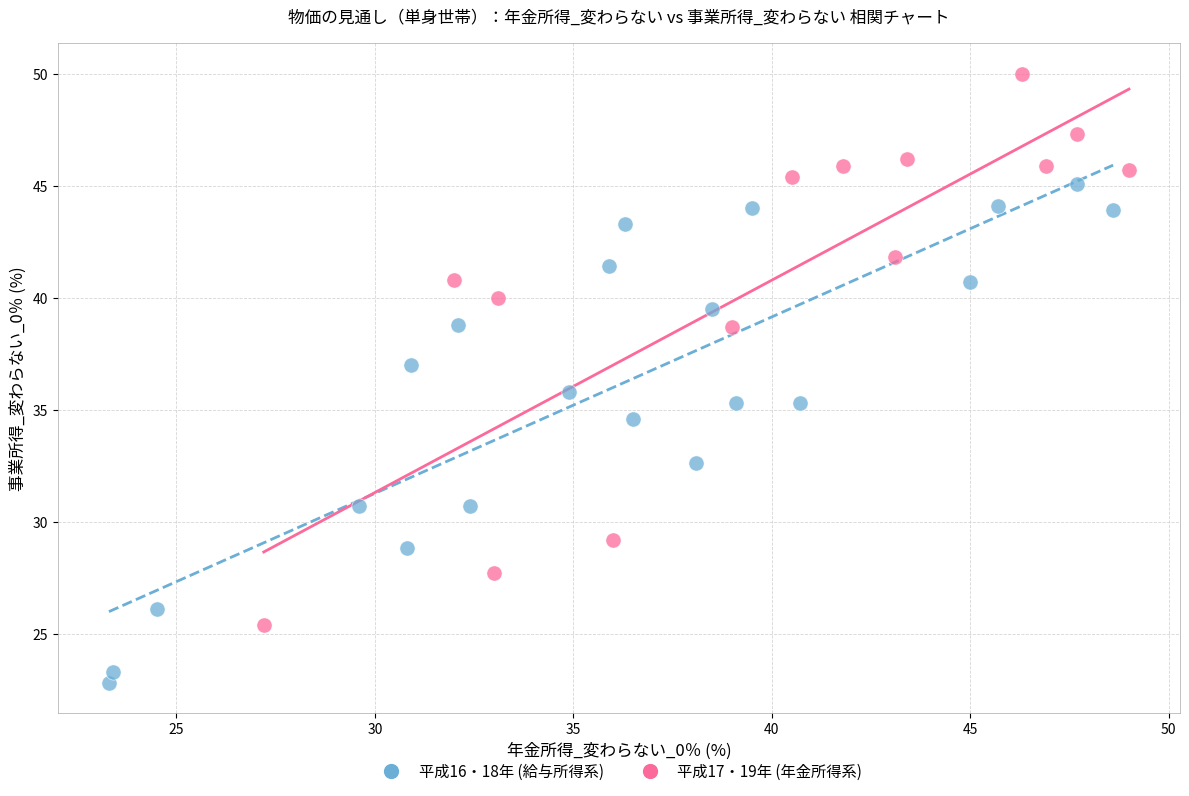

Which series has the widest spread of Y values?

平成17・19年 (年金所得系)